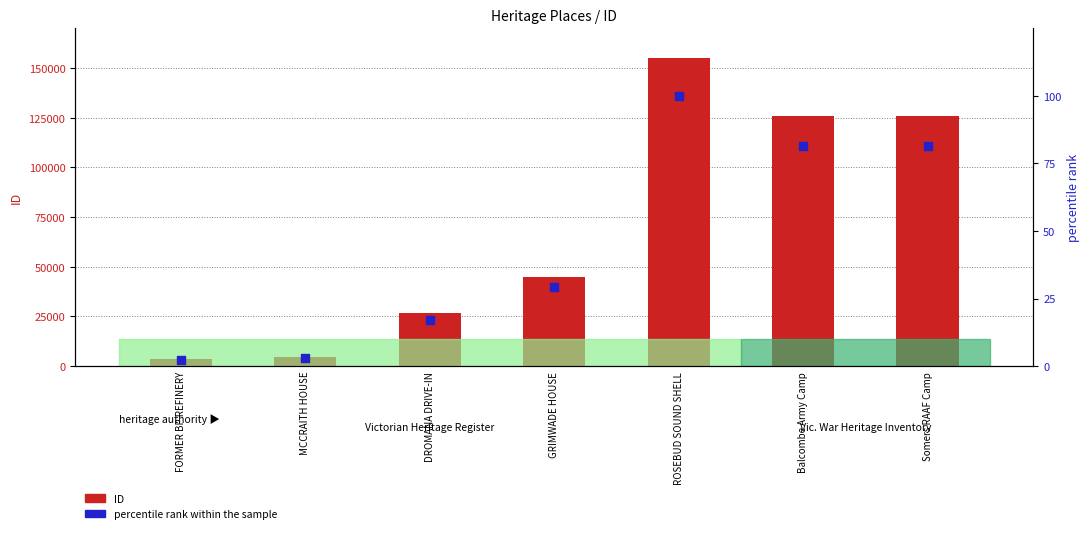

What are all the series names shown in the legend?

ID, percentile rank within the sample